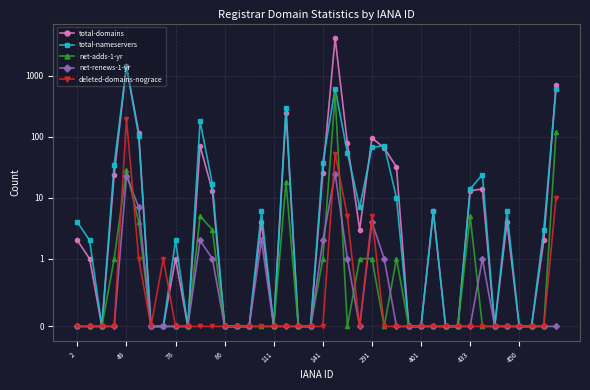

How many times do total-nameservers and total-domains cross each other?

7